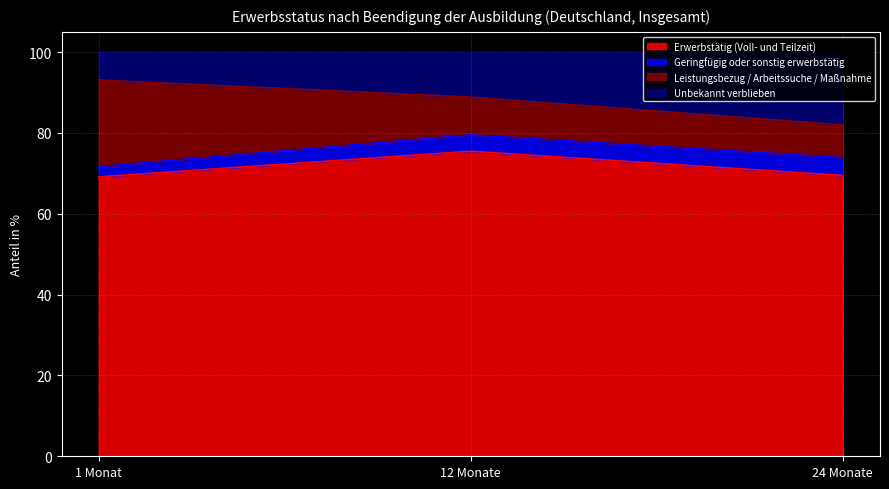

Which category has the lowest value across all series?

1 Monat